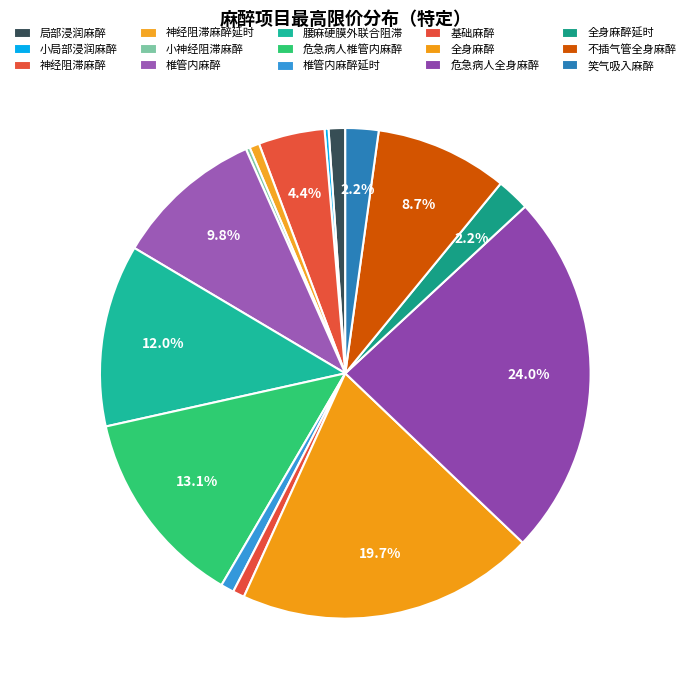

How many slices are in this pie chart?

15